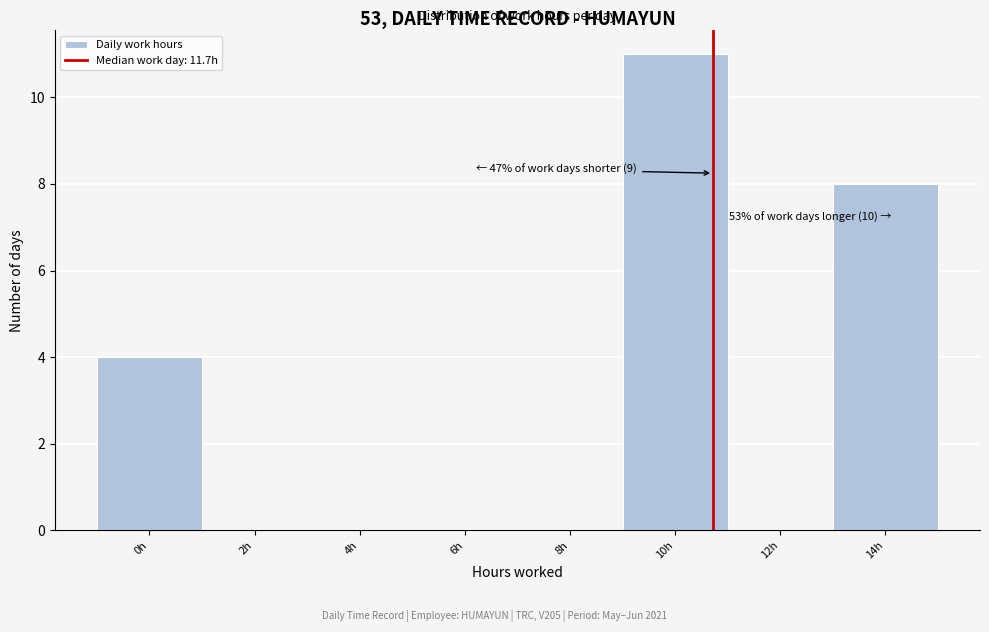

Reading left to right, what are all the values shown in this chart?

0h=4	2h=0	4h=0	6h=0	8h=0	10h=11	12h=0	14h=8